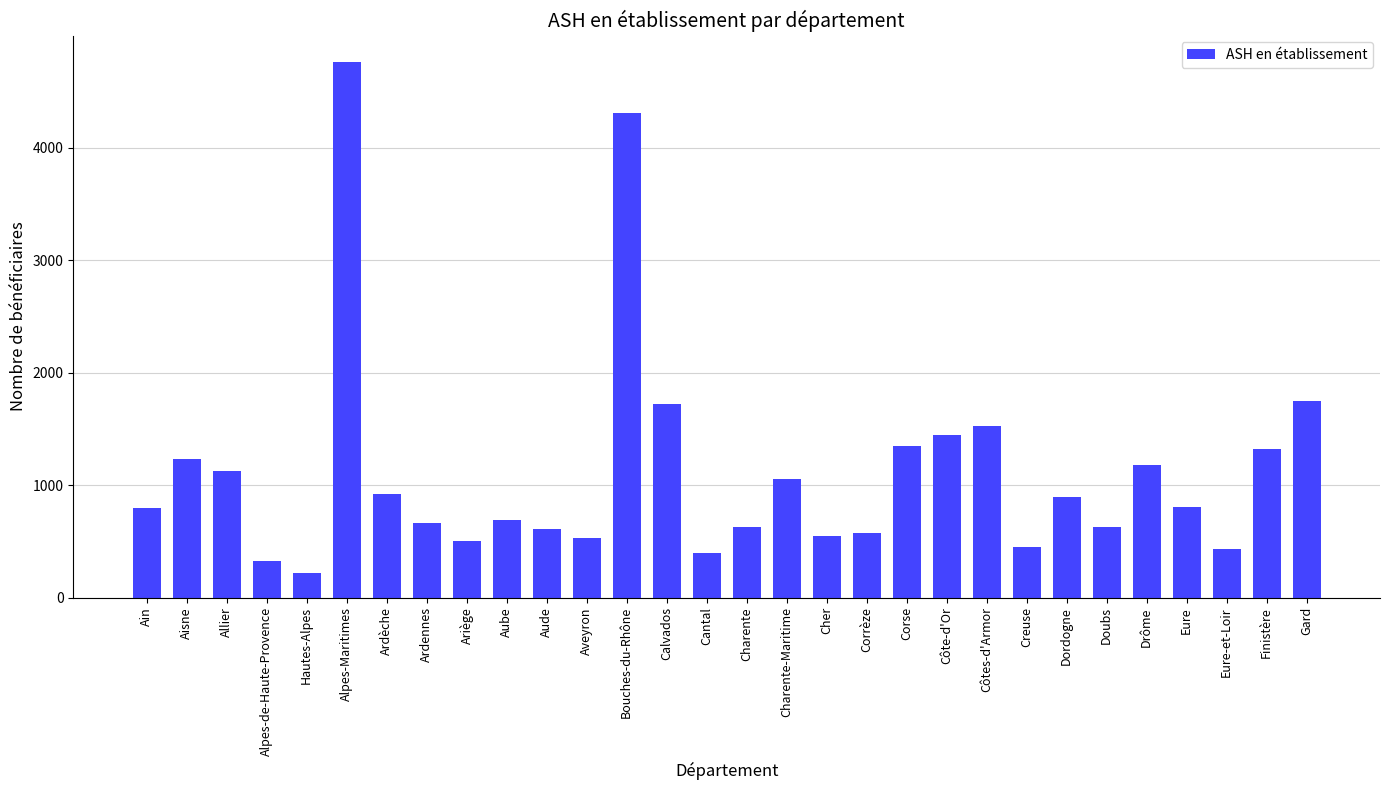

What is the label of the 13th bar from the left?

Bouches-du-Rhône